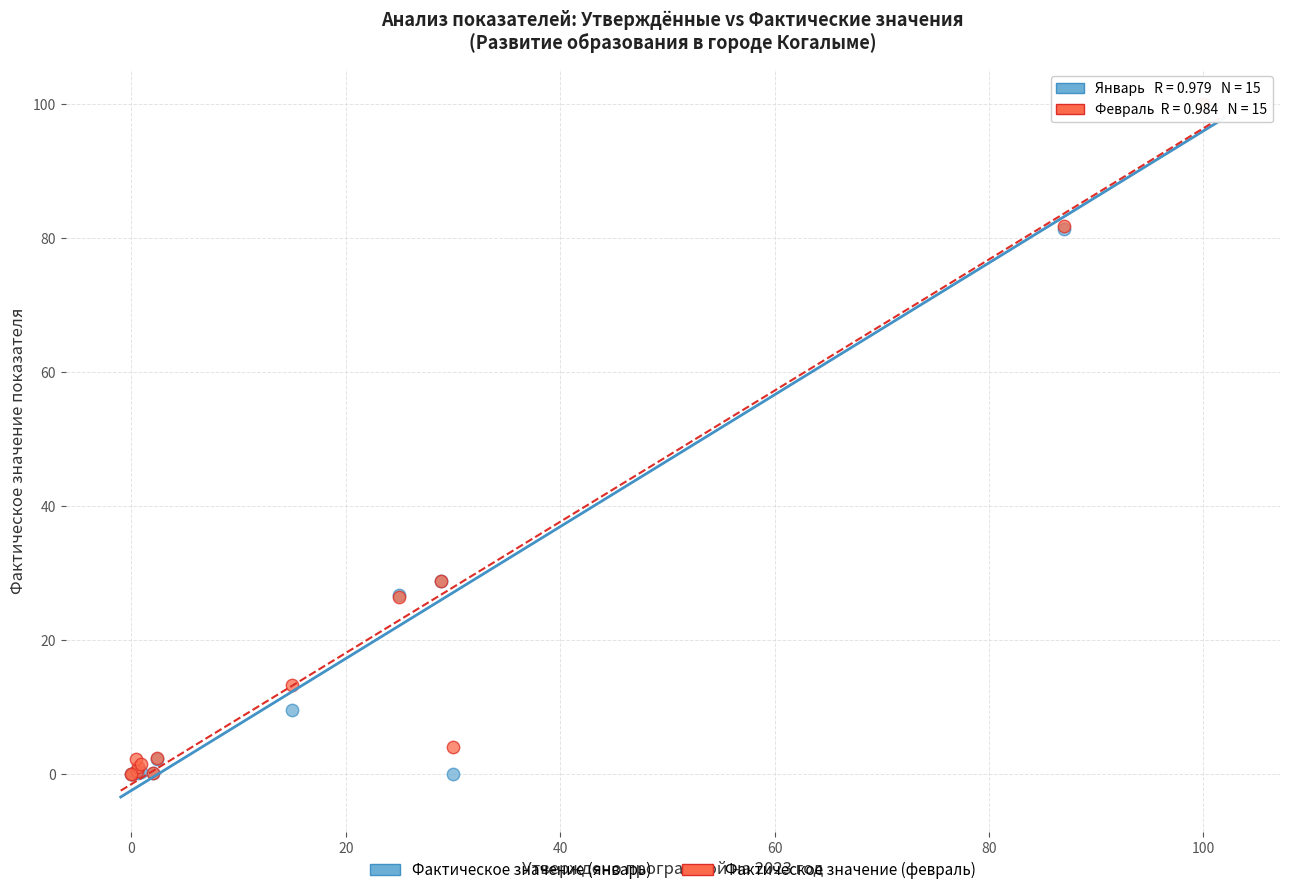

What are all the series names shown in the legend?

Фактическое значение (январь), Фактическое значение (февраль)